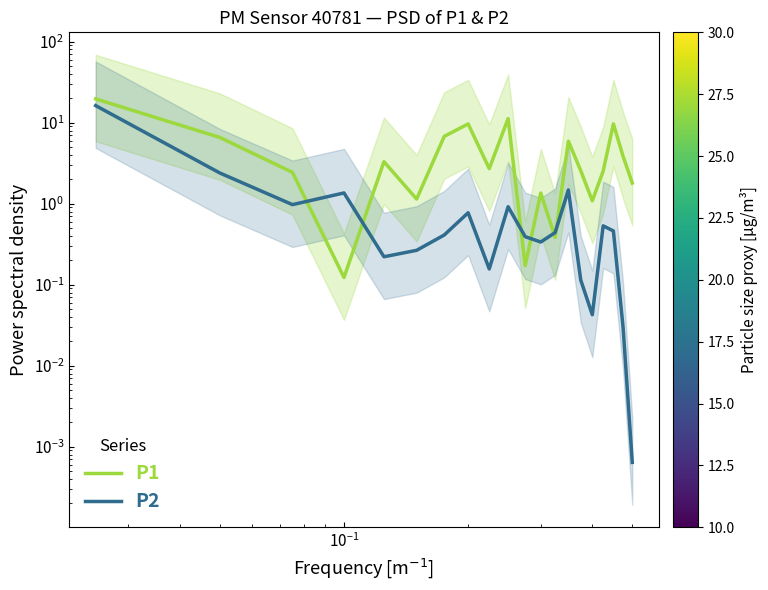

What is the sum of all P2 values?

27.5